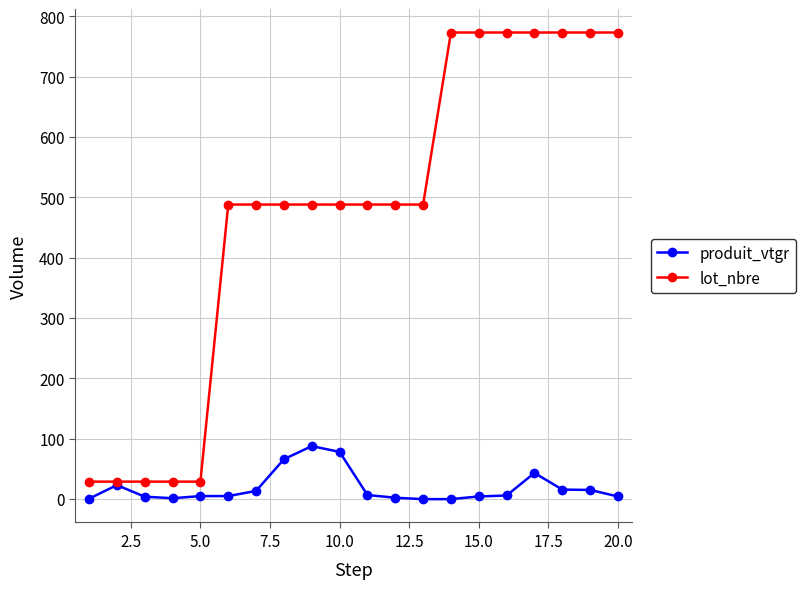

True or false: produit_vtgr has more than 0 interior local peaks.

True